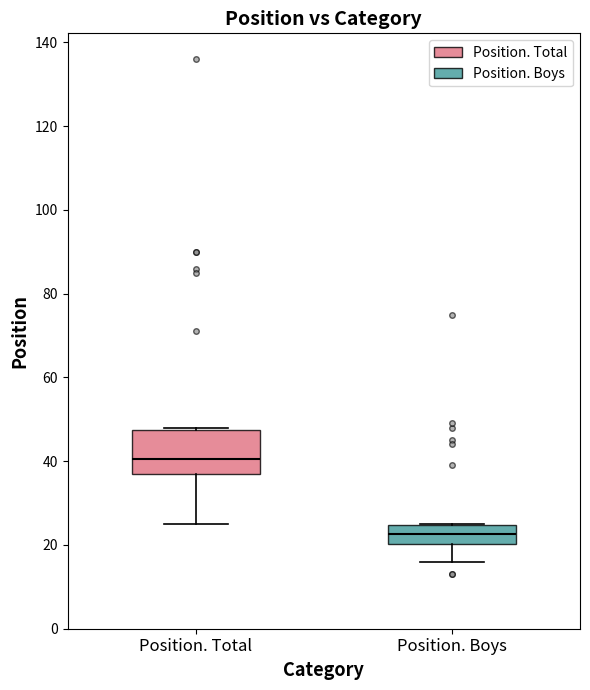

Which box's median line is the highest?

Position. Total